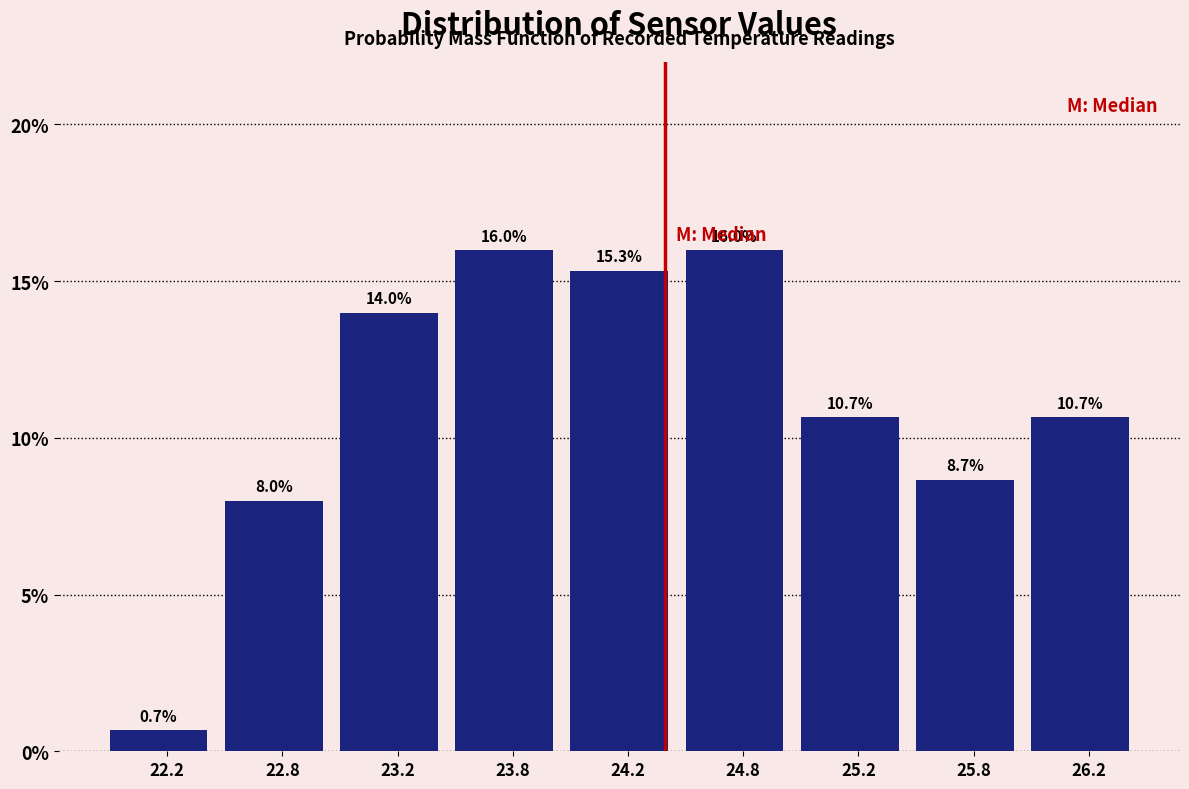

Are the bars horizontal?

No